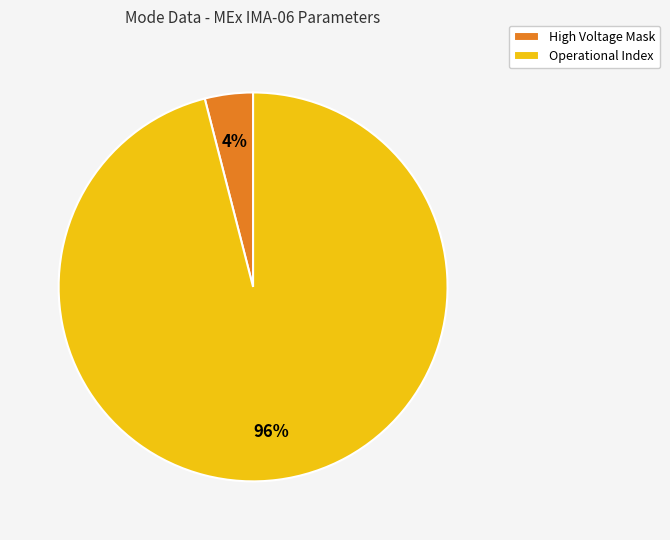

Is the sum of Operational Index and High Voltage Mask greater than half?

Yes